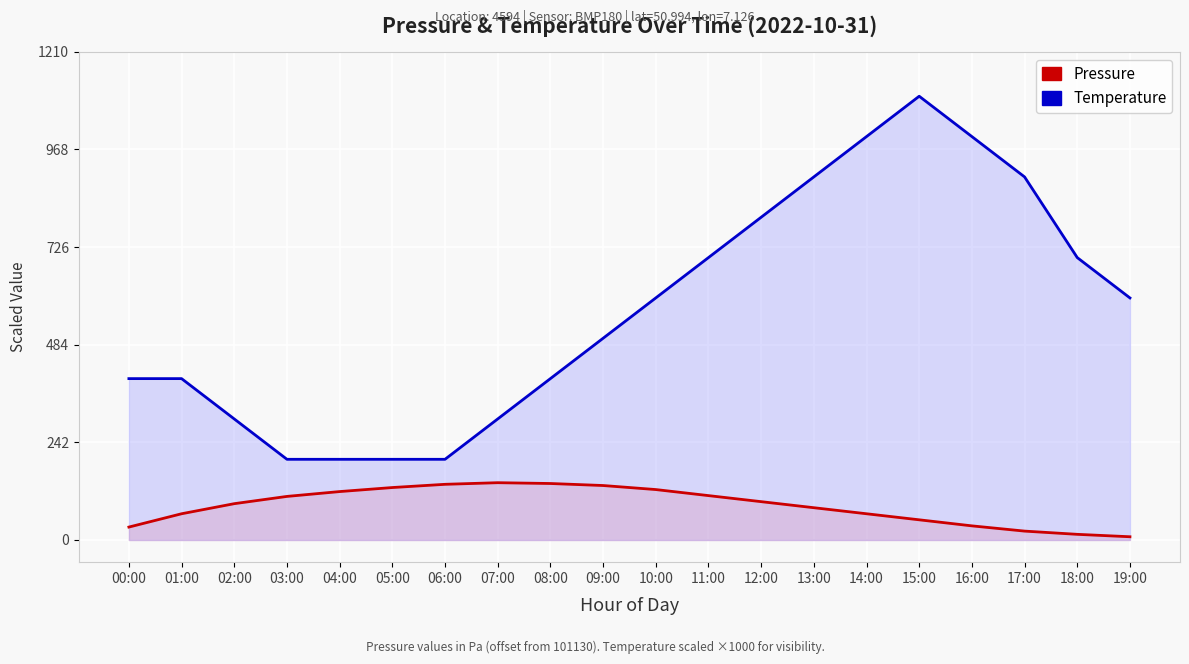

How many lines are shown in the chart?

2